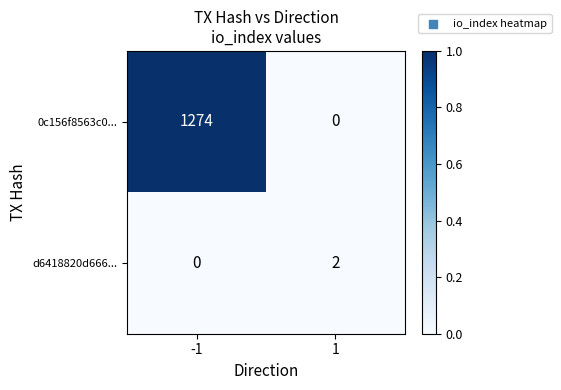

Rank the series by their maximum value, from lowest to highest.

d6418820d666..., 0c156f8563c0...